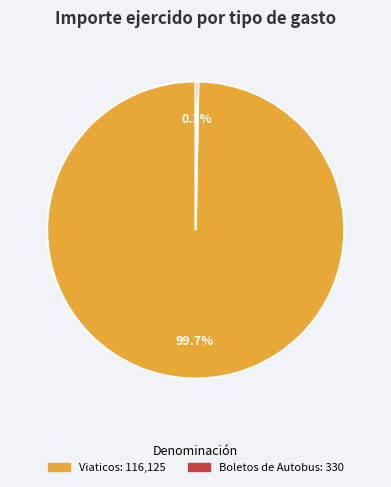

To the nearest percent, what is the average slice percentage?

50%